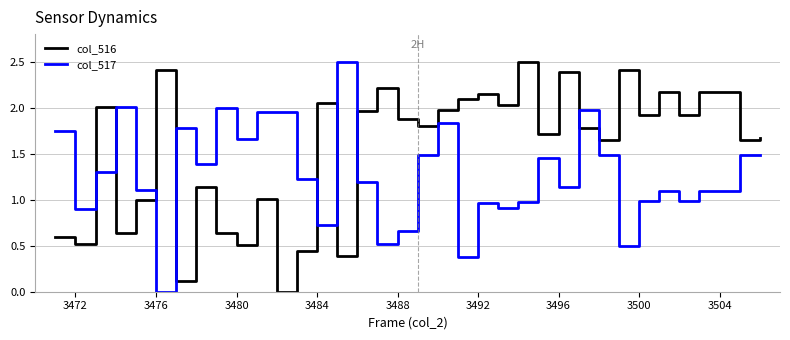

Rank the series by their average value, from highest to lowest.

col_516, col_517